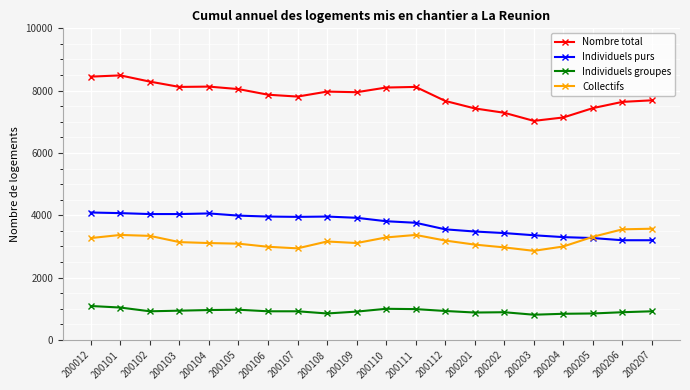

Rank the series by their maximum value, from highest to lowest.

Nombre total, Individuels purs, Collectifs, Individuels groupes